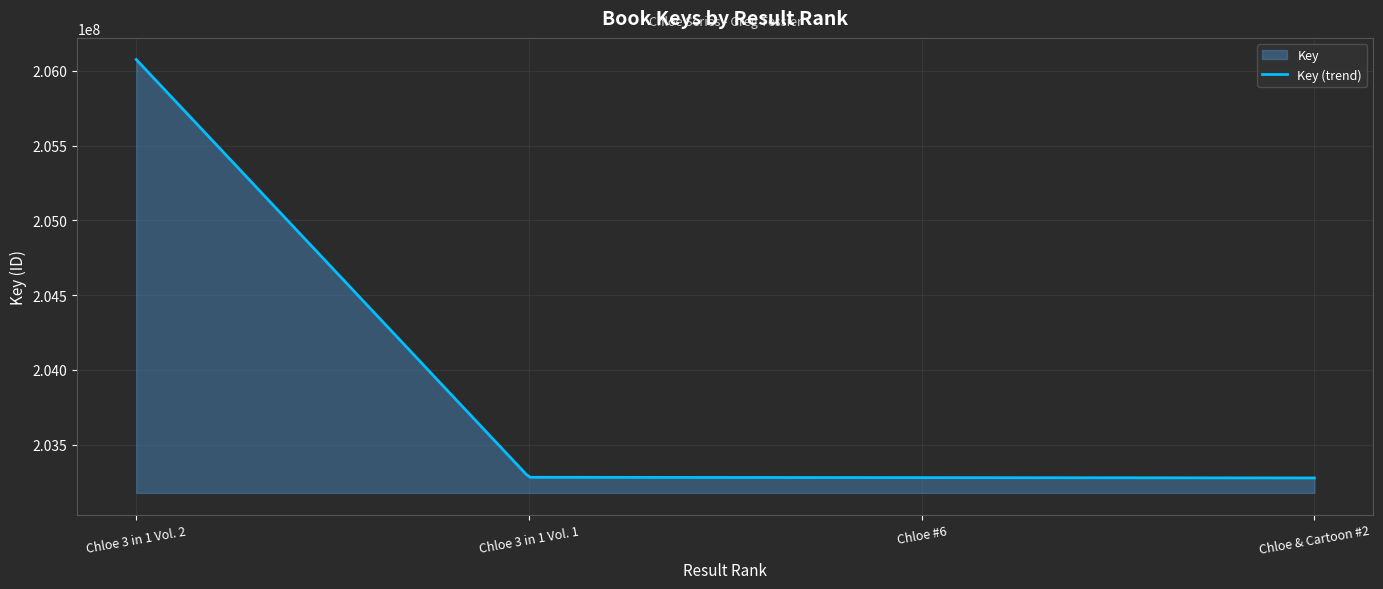

Where does the data first go above 203281594?

Chloe 3 in 1 Vol. 2